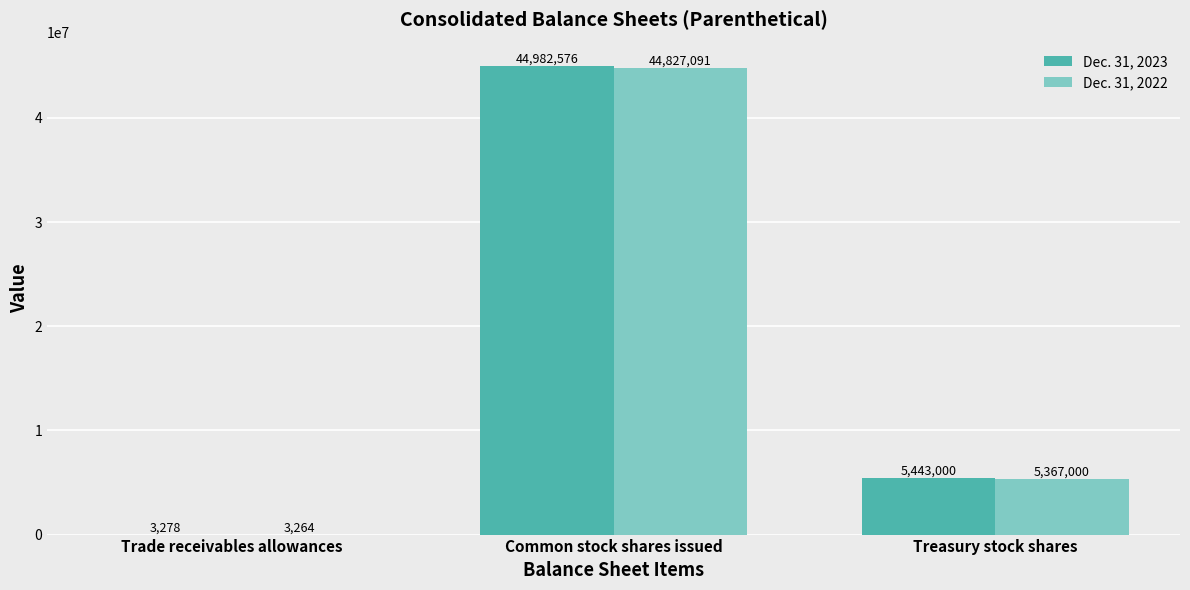

At which label is Dec. 31, 2022 closest to 22415177?

Treasury stock shares